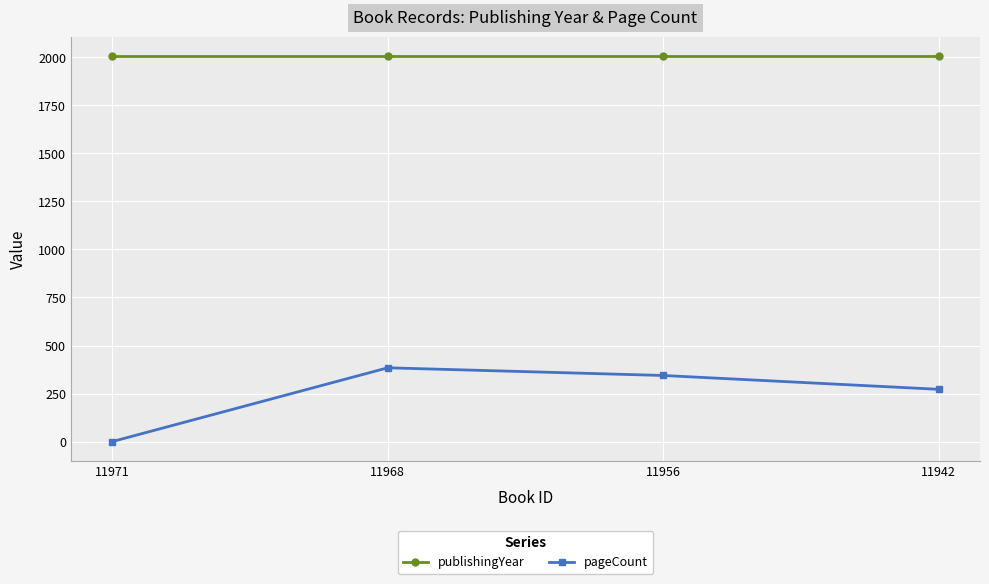

What is the maximum value for pageCount?

384